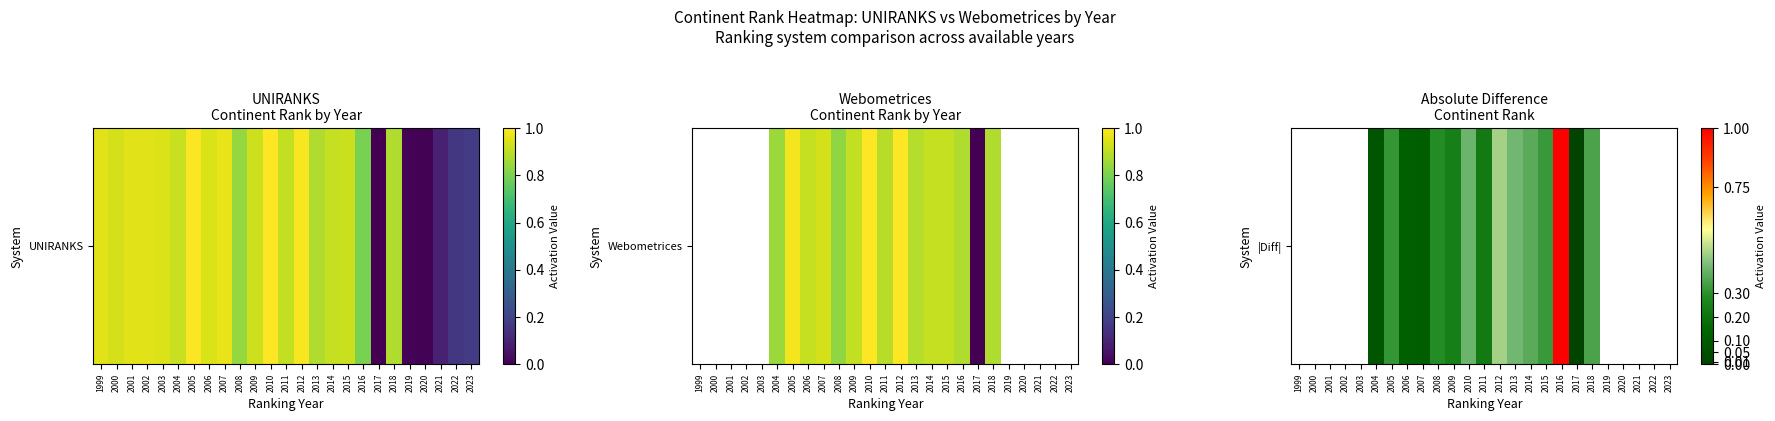

How many data points does each series have?

25